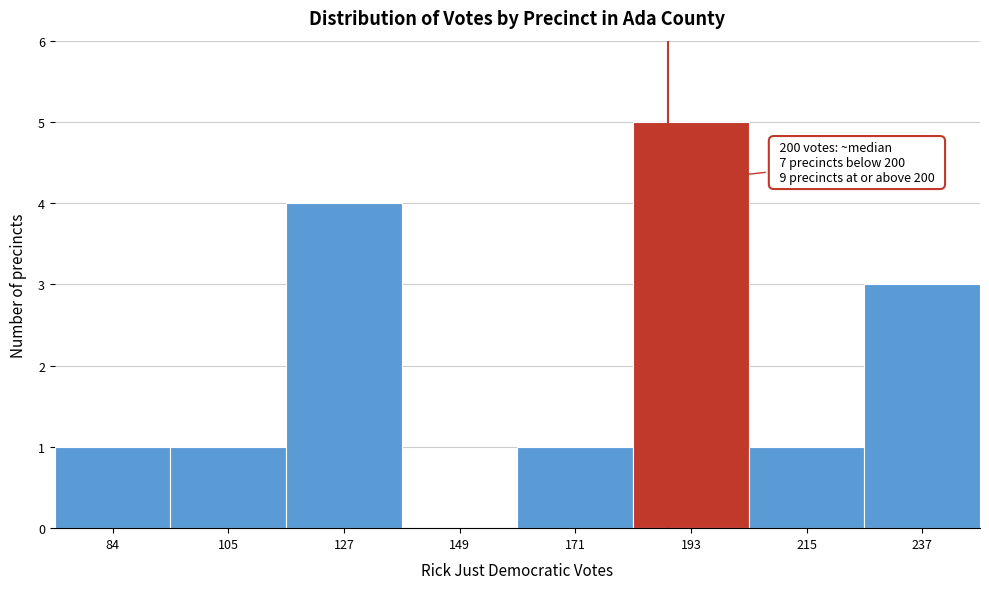

Reading left to right, what are all the values shown in this chart?

84=1	105=1	127=4	149=0	171=1	193=5	215=1	237=3